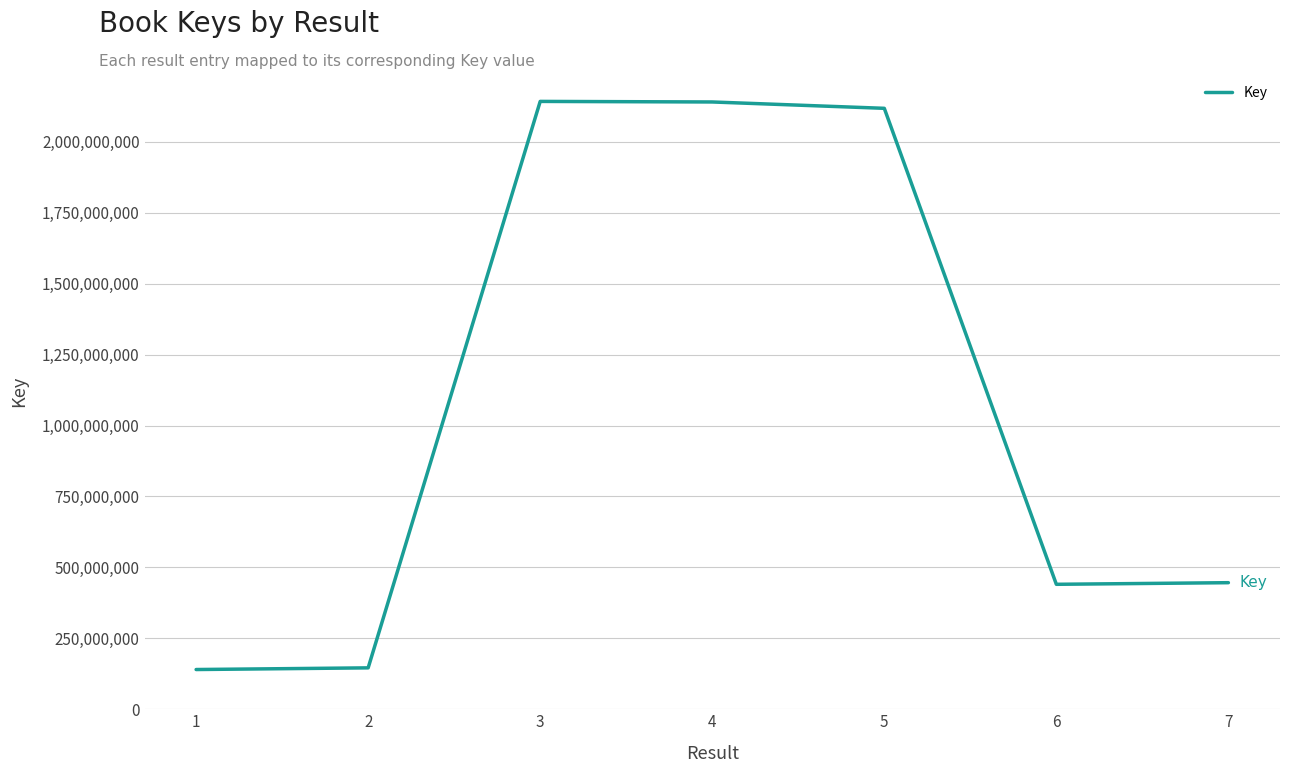

What is the greatest value displayed?

2142556678